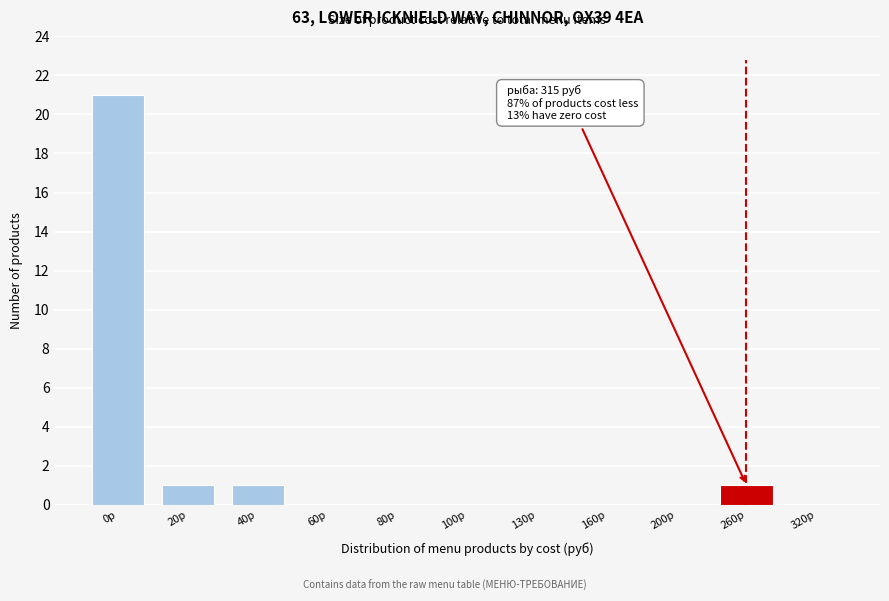

Reading left to right, what are all the values shown in this chart?

0р=21	20р=1	40р=1	60р=0	80р=0	100р=0	130р=0	160р=0	200р=0	260р=1	320р=0